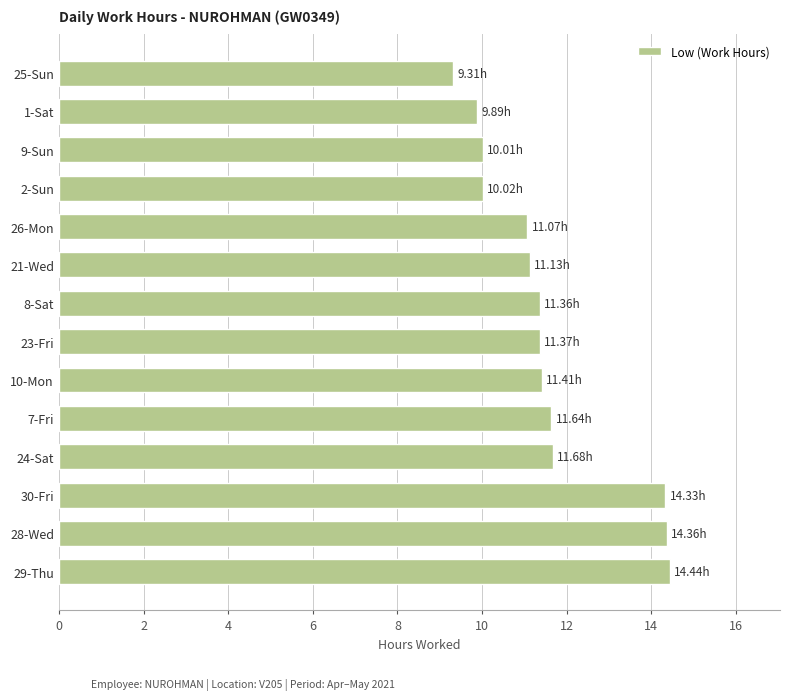

What is the smallest value displayed?

9.3